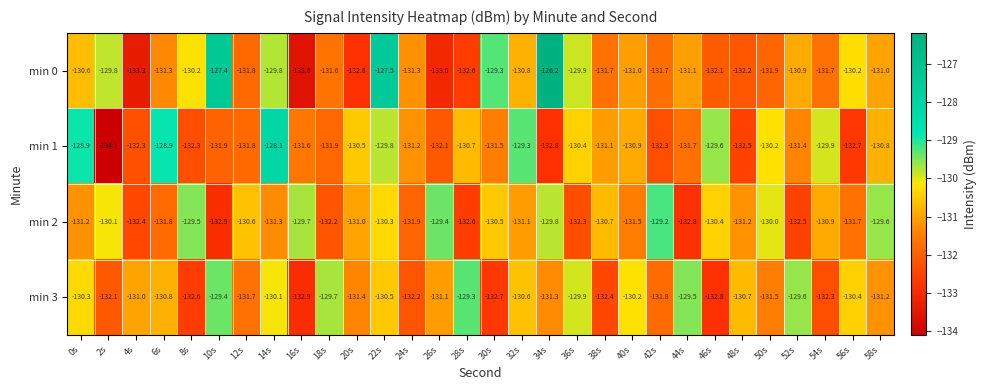

Count the number of data series in this chart.

4